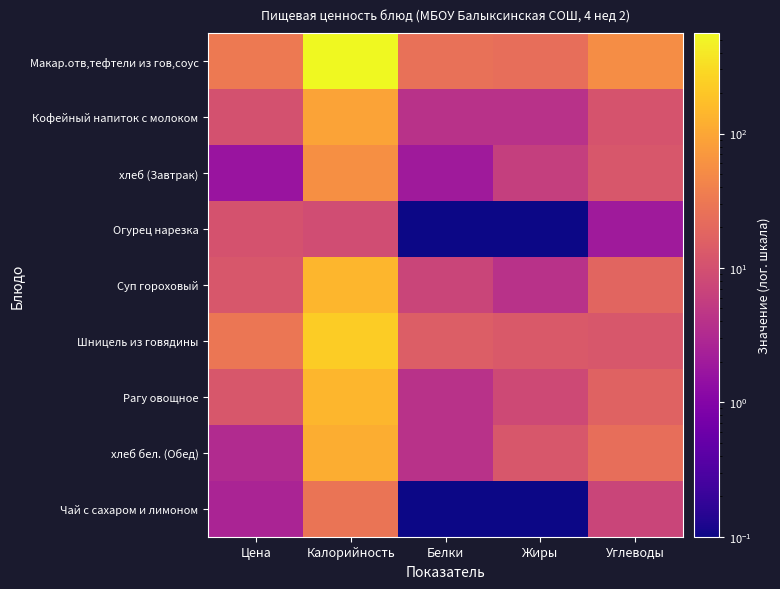

What is the smallest value displayed?

0.1